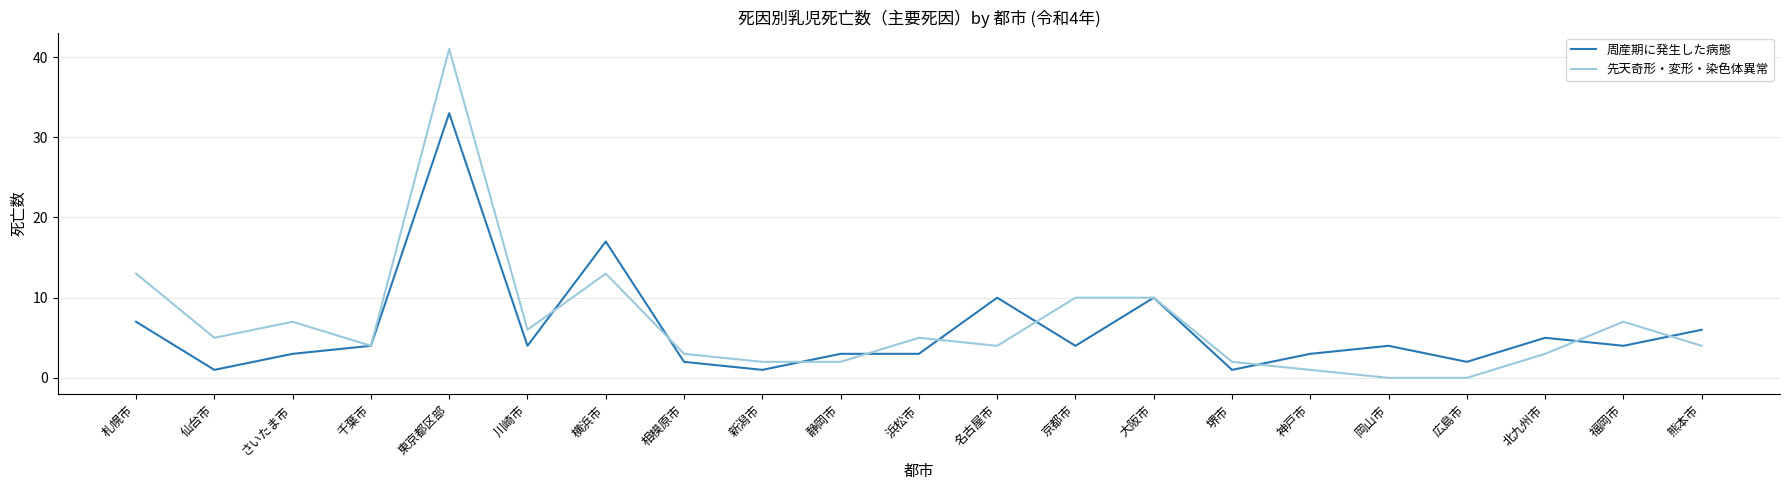

What is the difference between the maximum and minimum values in the 周産期に発生した病態 series?

32